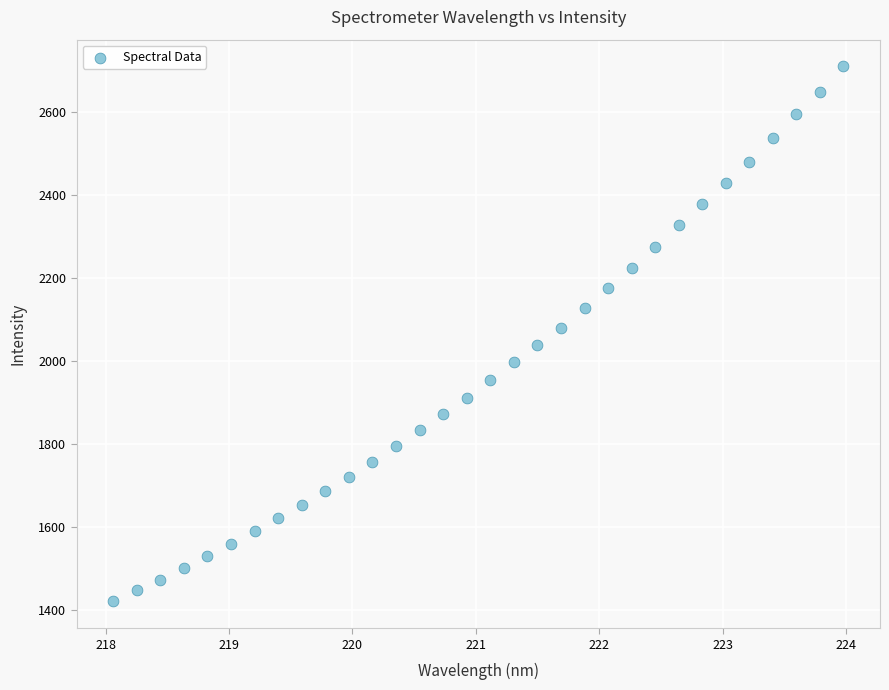

What is the range of X values (max minus min)?

5.9